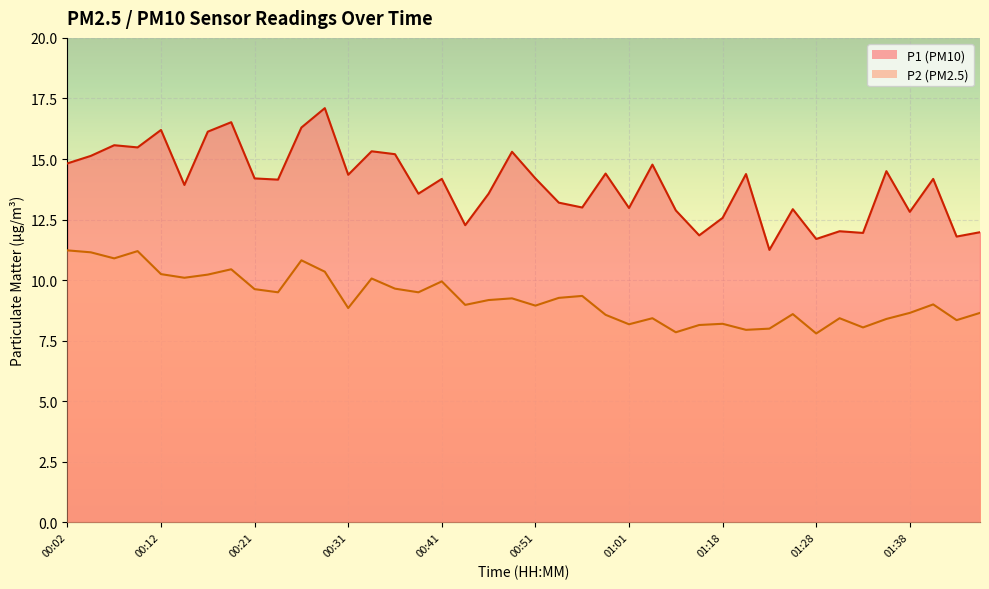

What is the total value across all series at 00:26?

27.1